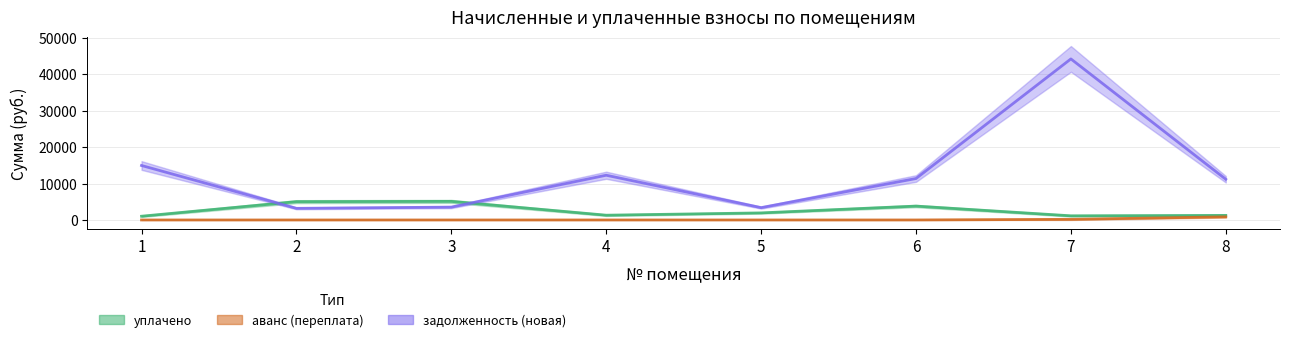

Count the number of categories in the chart.

8